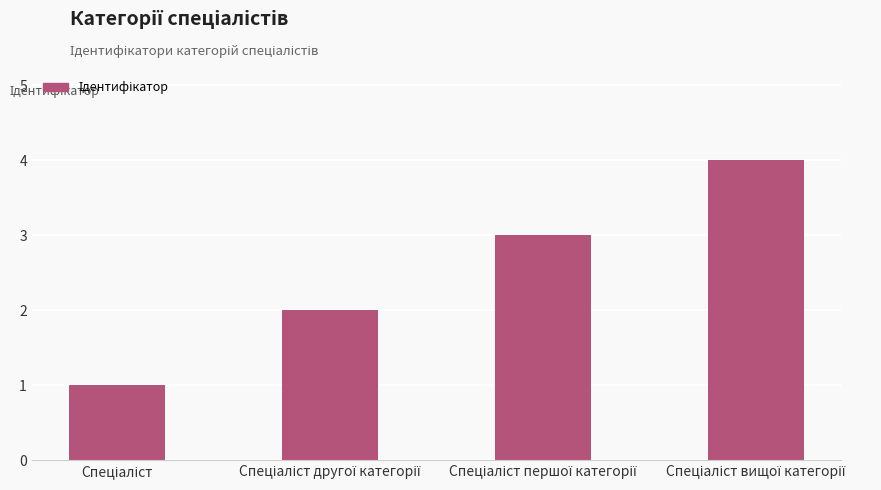

What is the maximum value shown in the chart?

4